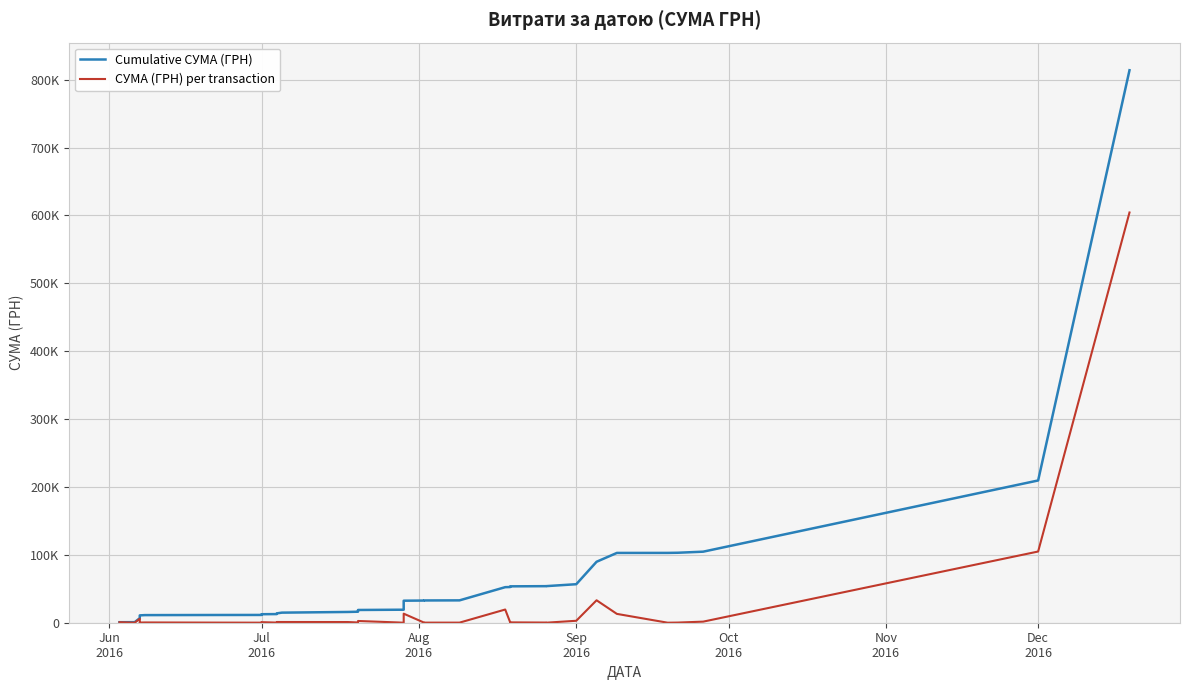

Reading left to right, extract all data points from this chart.

Cumulative СУМА (ГРН): 767.0	821.0	6717.0	9990.8	10380.8	10580.8	10820.8	11212.8	11384.8	11459.8	11725.8	12528.9	12726.0	13788.6	14851.1	15851.1	16212.9	18776.8	19133.9	19135.2	32449.1	32657.1	32800.5	32935.5	52379.5	52593.2	52876.9	53100.6	53105.2	53603.1	53859.6	53864.1	56736.1	89800.7	102821.4	102853.4	103077.4	104666.2	209565.2	813926.5
СУМА (ГРН) per transaction: 767.0	54.0	5896.0	3273.8	390.0	200.0	240.0	392.0	172.0	75.0	266.0	803.1	197.1	1062.6	1062.6	1000.0	361.8	2563.9	357.1	1.3	13313.9	208.0	143.5	135.0	19444.0	213.8	283.7	223.6	4.6	497.9	256.5	4.5	2872.0	33064.6	13020.7	32.0	224.0	1588.8	104899.0	604361.3